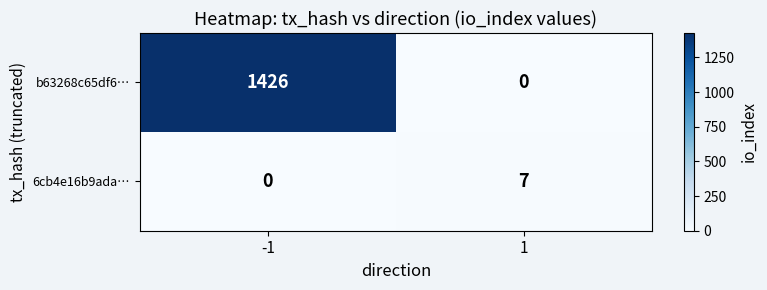

What is the difference between the highest and lowest values at 1?

7